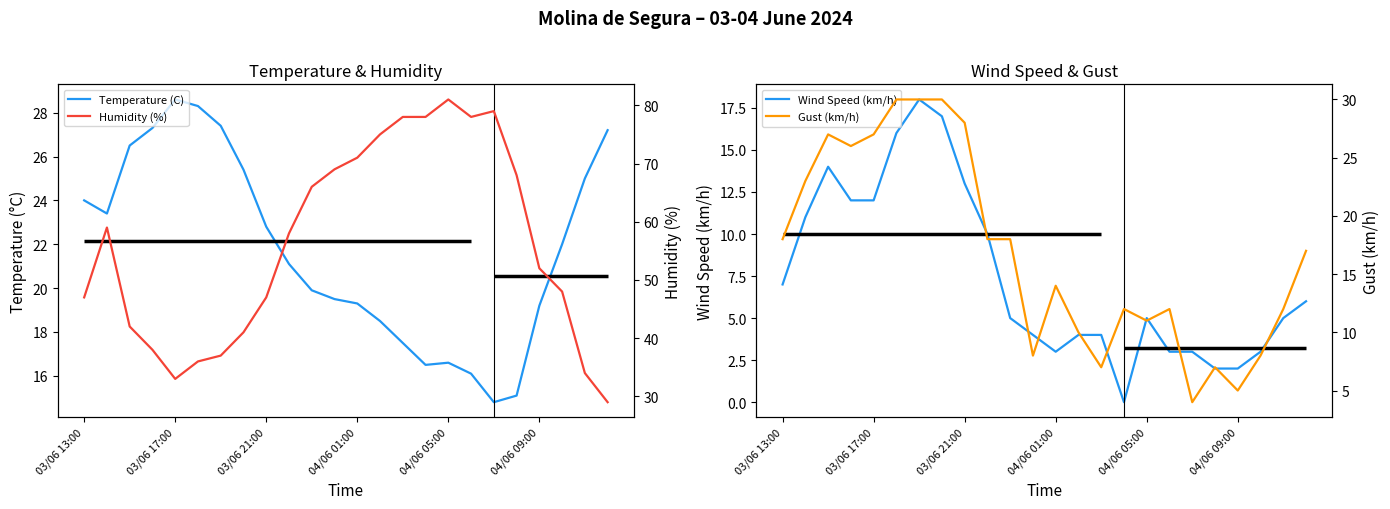

At which category is the sum across all series the highest?

03/06 17:00